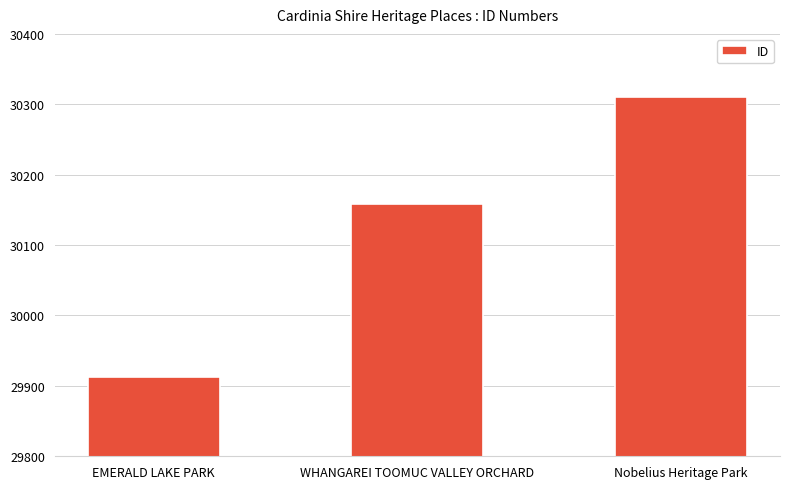

List the labels in order of value, smallest first.

EMERALD LAKE PARK, WHANGAREI TOOMUC VALLEY ORCHARD, Nobelius Heritage Park